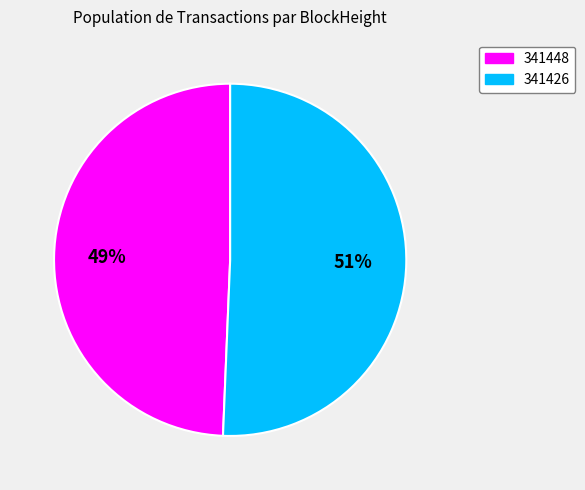

To the nearest percent, what is the average slice percentage?

50%